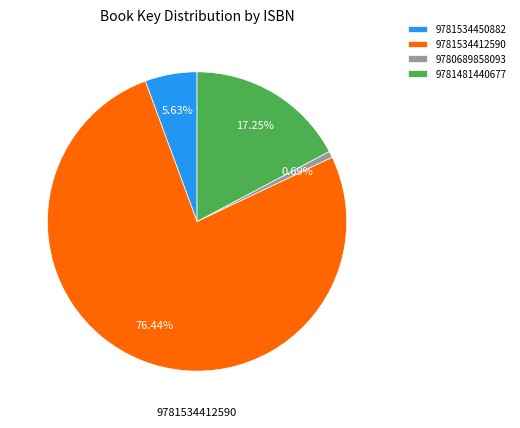

Rank the categories by value from highest to lowest.

9781534412590, 9781481440677, 9781534450882, 9780689858093